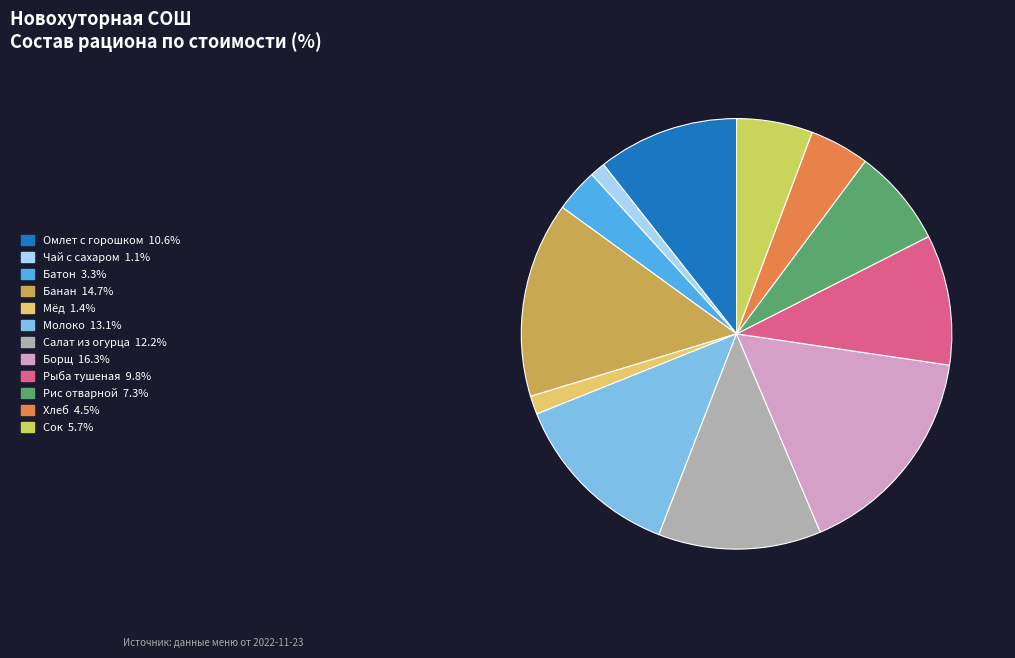

How many slices are in this pie chart?

12